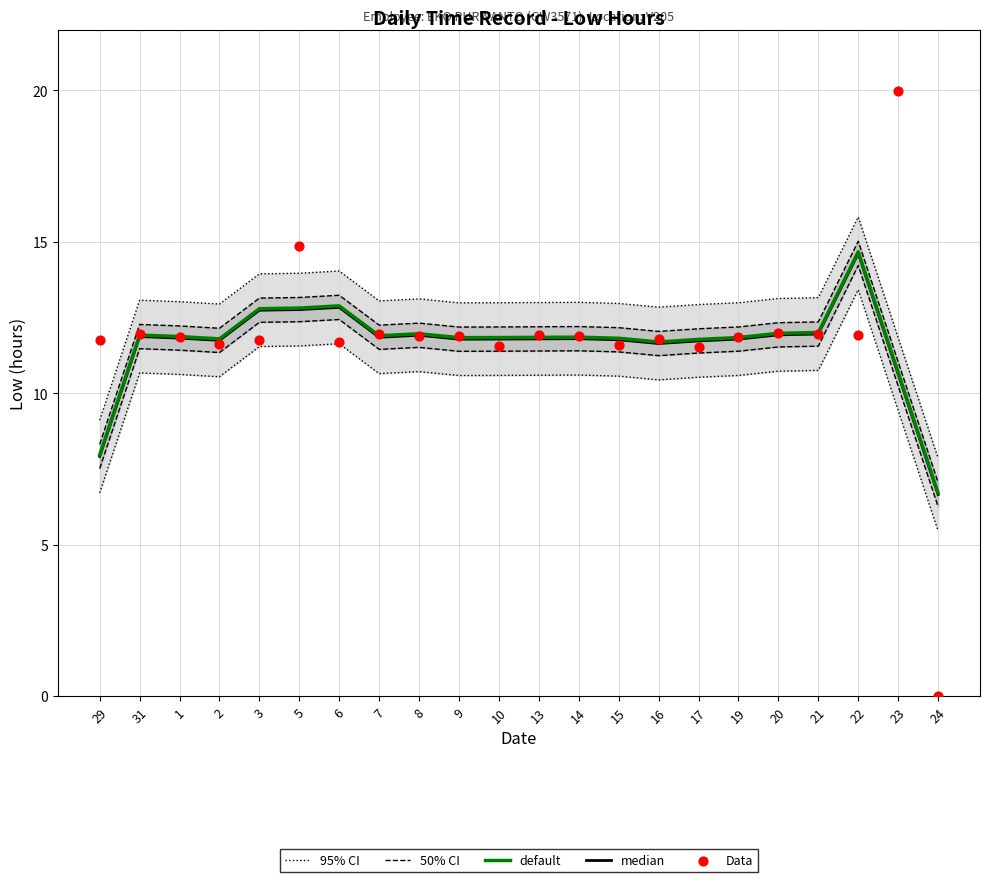

What are all the series names shown in the legend?

95% CI, 50% CI, default, median, Data